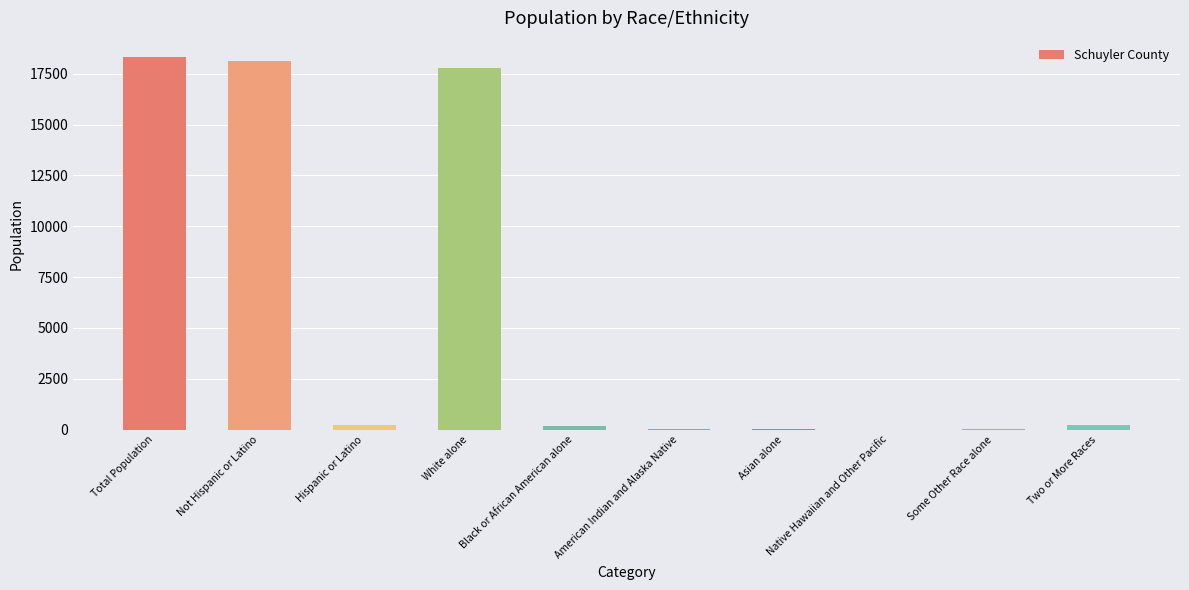

Which has a higher value, Native Hawaiian and Other Pacific or White alone?

White alone